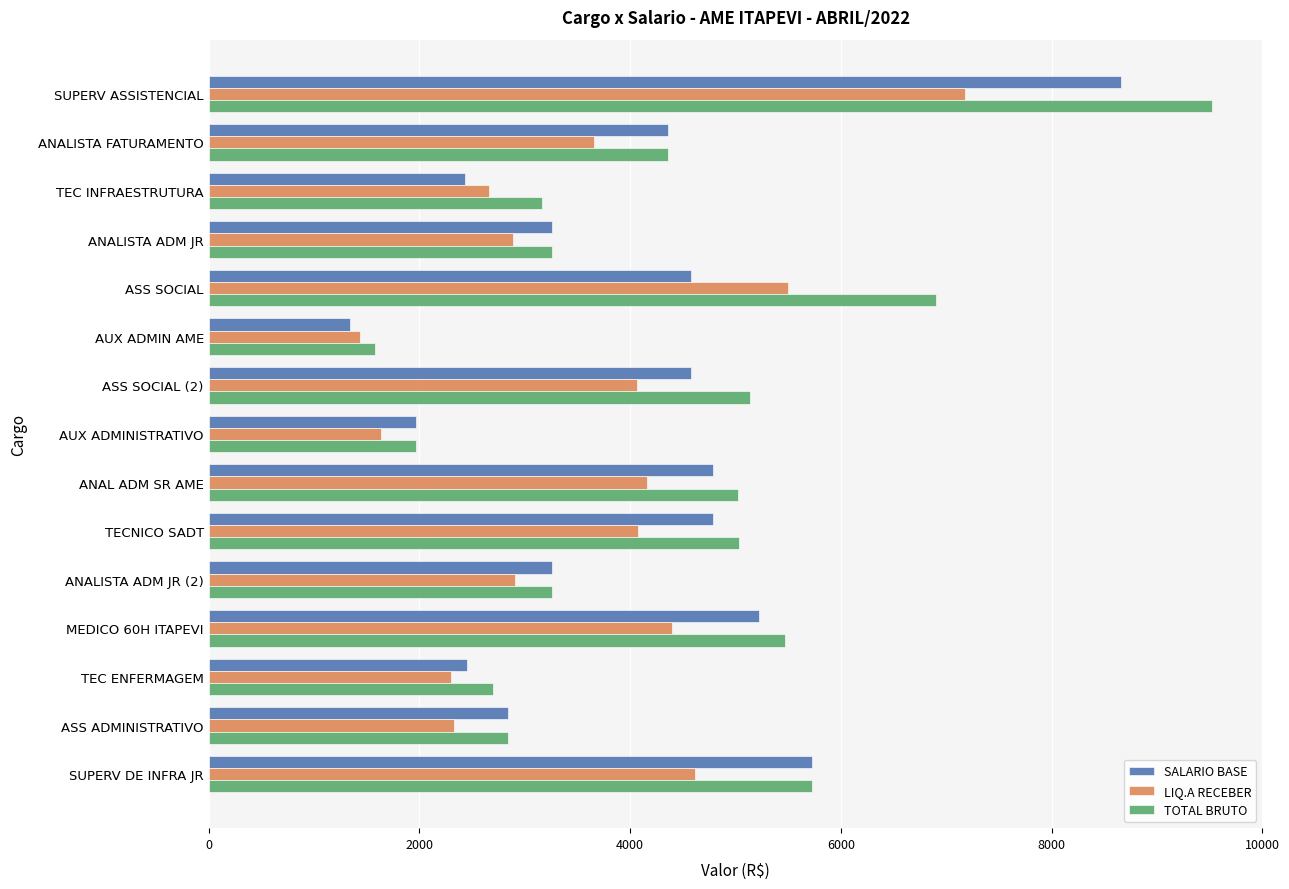

What is the spread (max minus min) of values at ASS ADMINISTRATIVO?

508.0